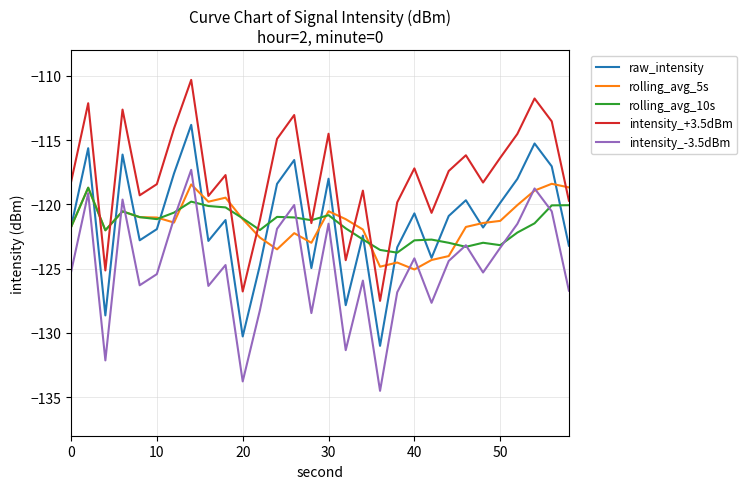

Which series has the largest total across all categories?

intensity_+3.5dBm